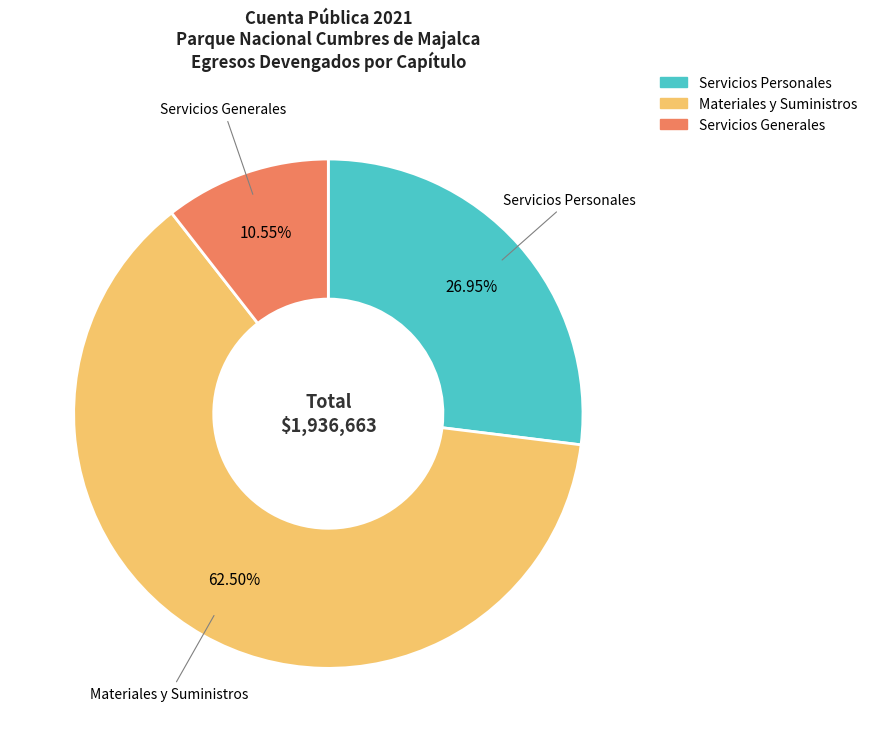

How many slices are in this pie chart?

3